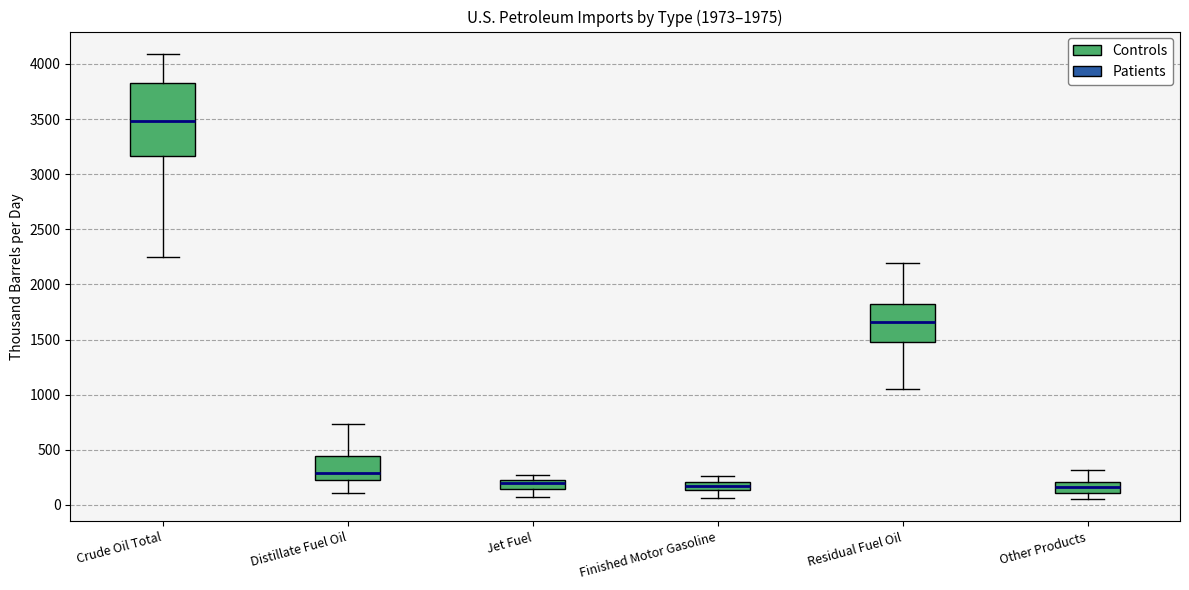

Reading left to right, transcribe this box plot: for each box, give where its median line is, the range the box spans, and where its two whiskers end, as read against the y-axis. The values are not printed on the chart, so give them approximately, as read against the axis.

Crude Oil Total: median 3500, box 3150 to 3850, whiskers 2250 to 4100
Distillate Fuel Oil: median 300, box 200 to 450, whiskers 100 to 750
Jet Fuel: median 200, box 150 to 250, whiskers 50 to 250 (above the box's upper edge)
Finished Motor Gasoline: median 150 (inside the box), box 150 to 200, whiskers 50 to 250
Residual Fuel Oil: median 1650, box 1450 to 1850, whiskers 1050 to 2200
Other Products: median 150, box 100 to 200, whiskers 50 to 300